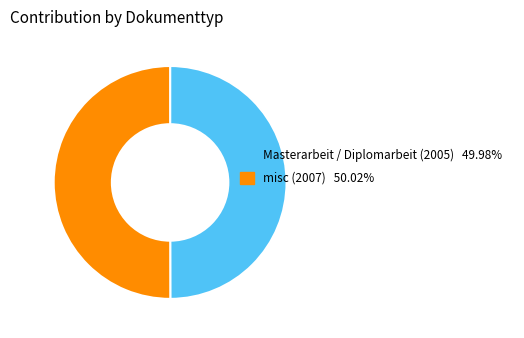

What is the ratio of the value at misc (2007) 50.02% to the value at Masterarbeit / Diplomarbeit (2005) 49.98%?

1.0